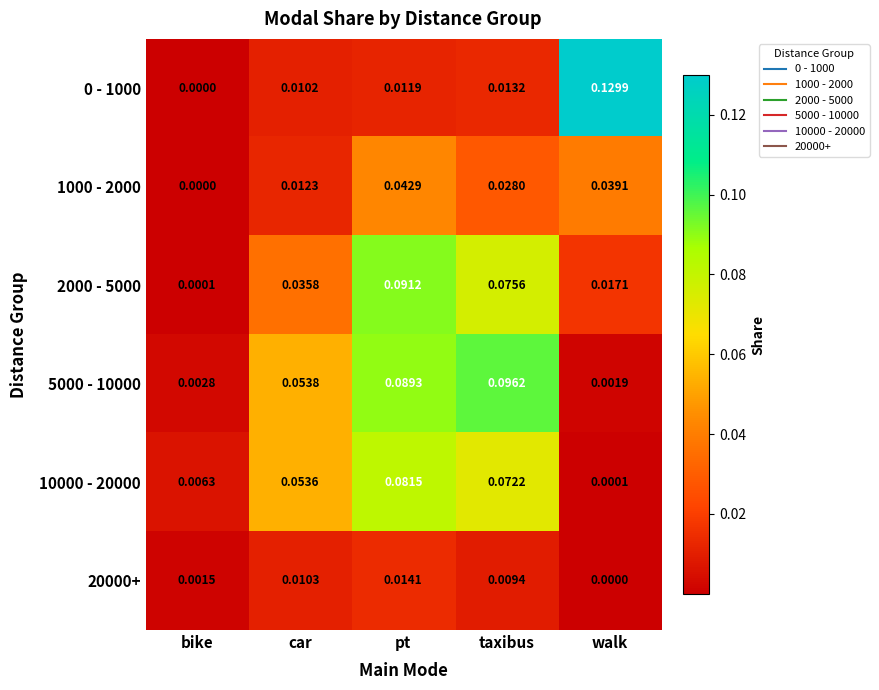

Which category has the highest value in the 20000+ series?

pt